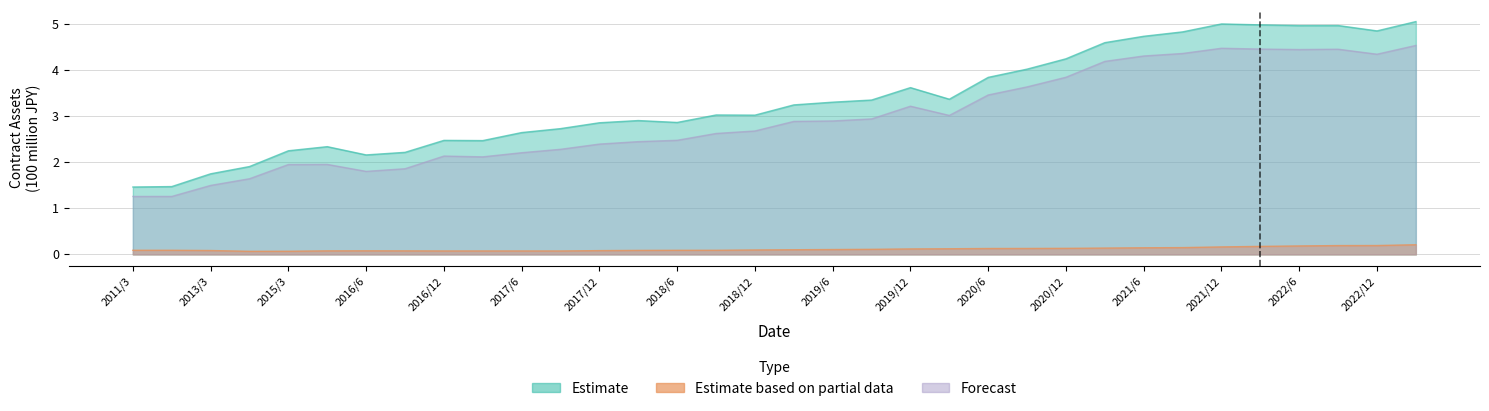

What are all the series names shown in the legend?

Estimate, Estimate based on partial data, Forecast